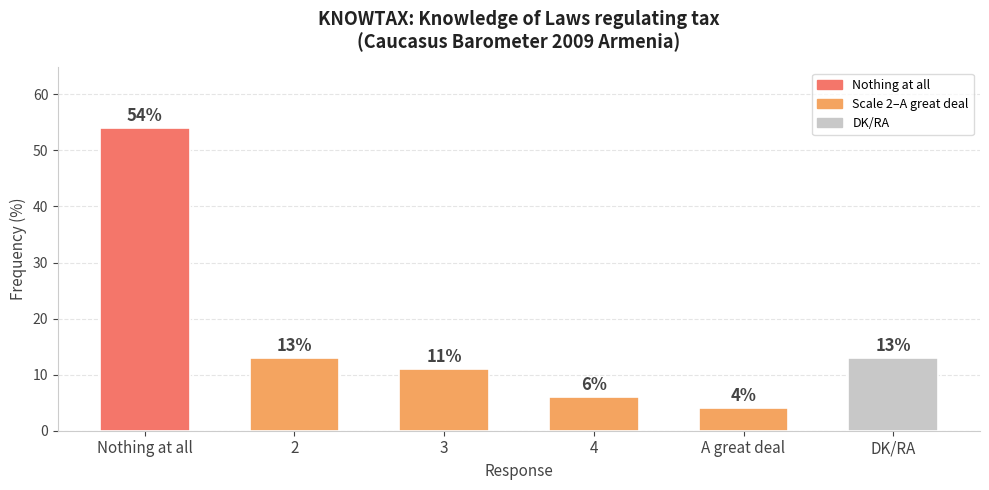

The chart shows a value of 82 at Nothing at all. True or false?

False